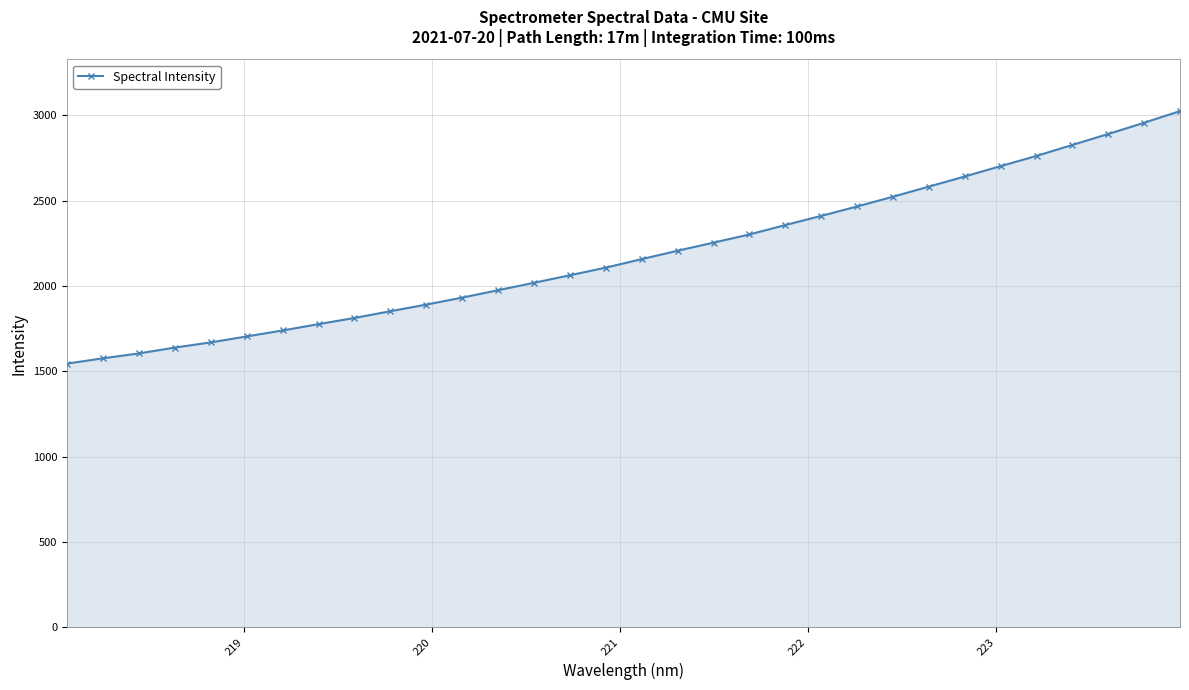

What is the average value?

2186.3